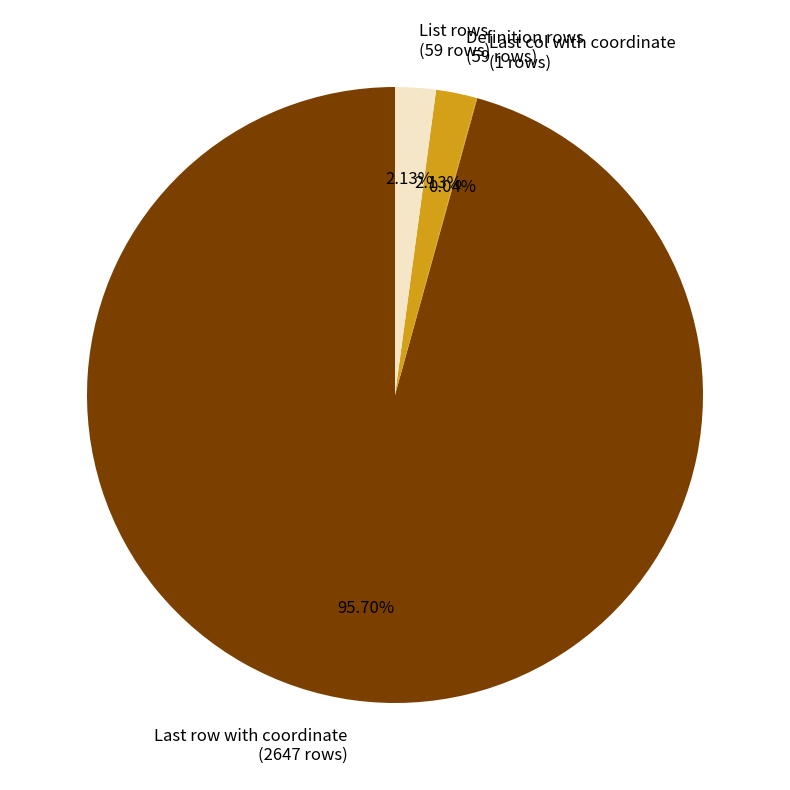

What is the largest slice in the pie chart?

Last row with coordinate